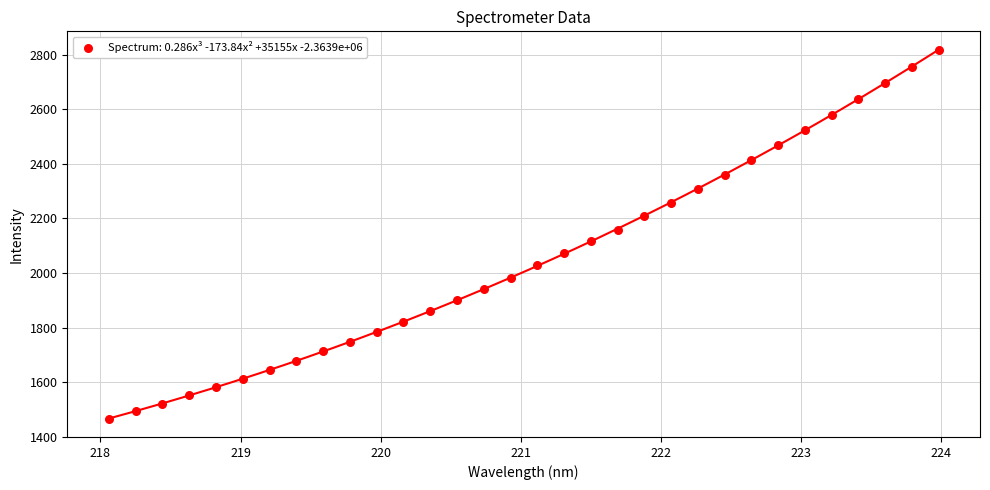

What is the range of X values (max minus min)?

5.9